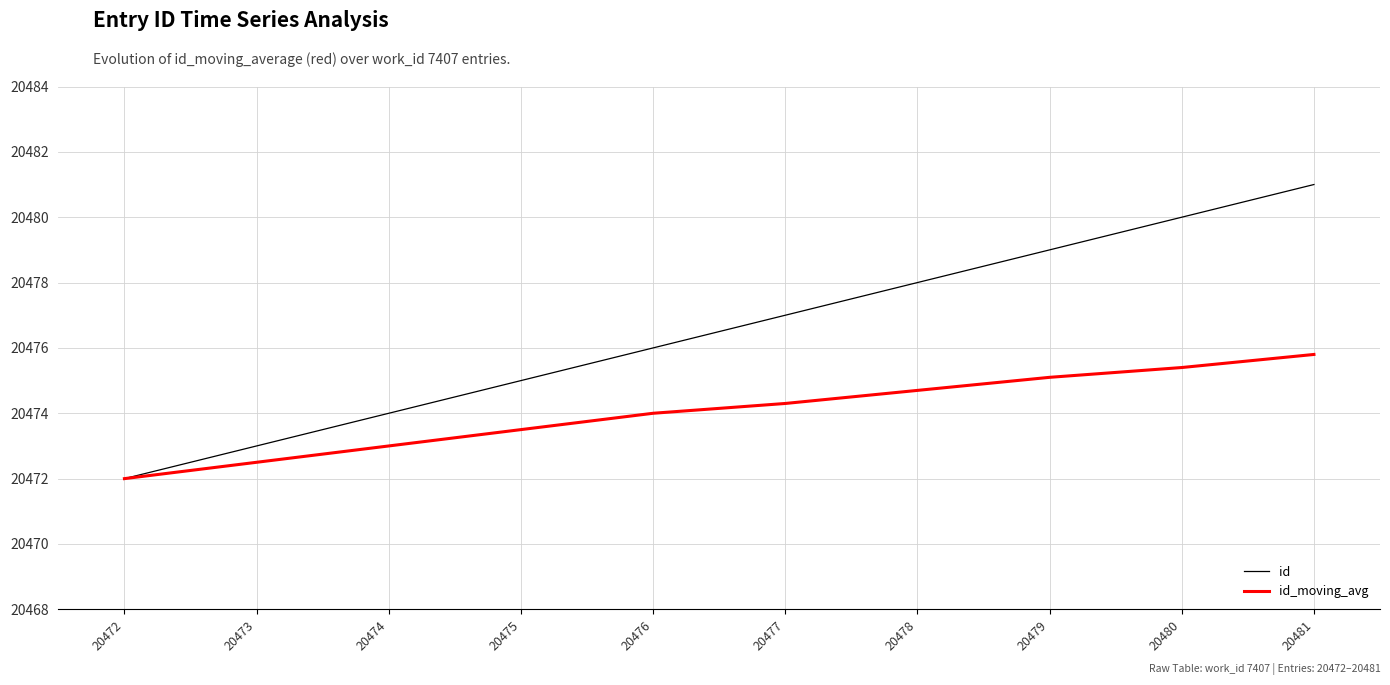

What is the minimum value shown in the chart?

20472.0